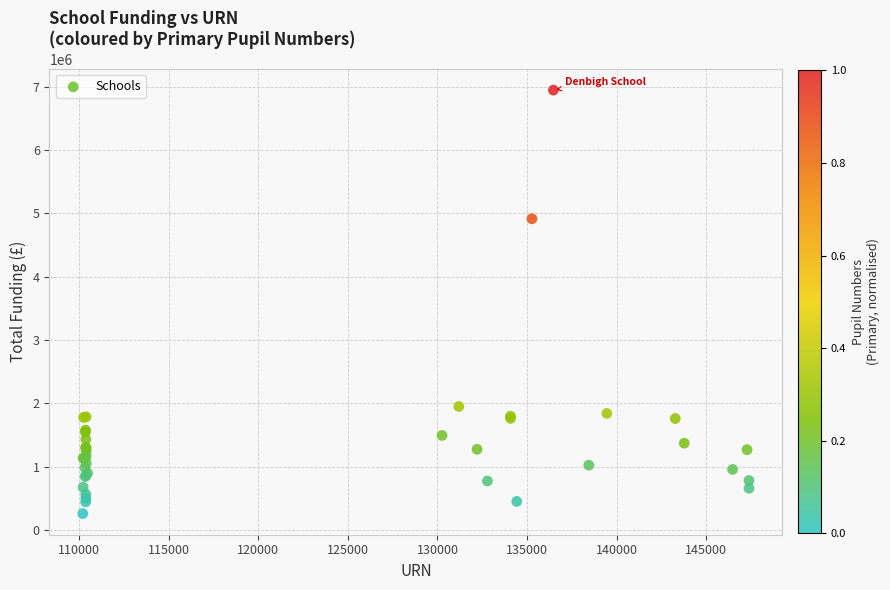

What Y value in the scatter plot is closest to 3603120?

4914700.0